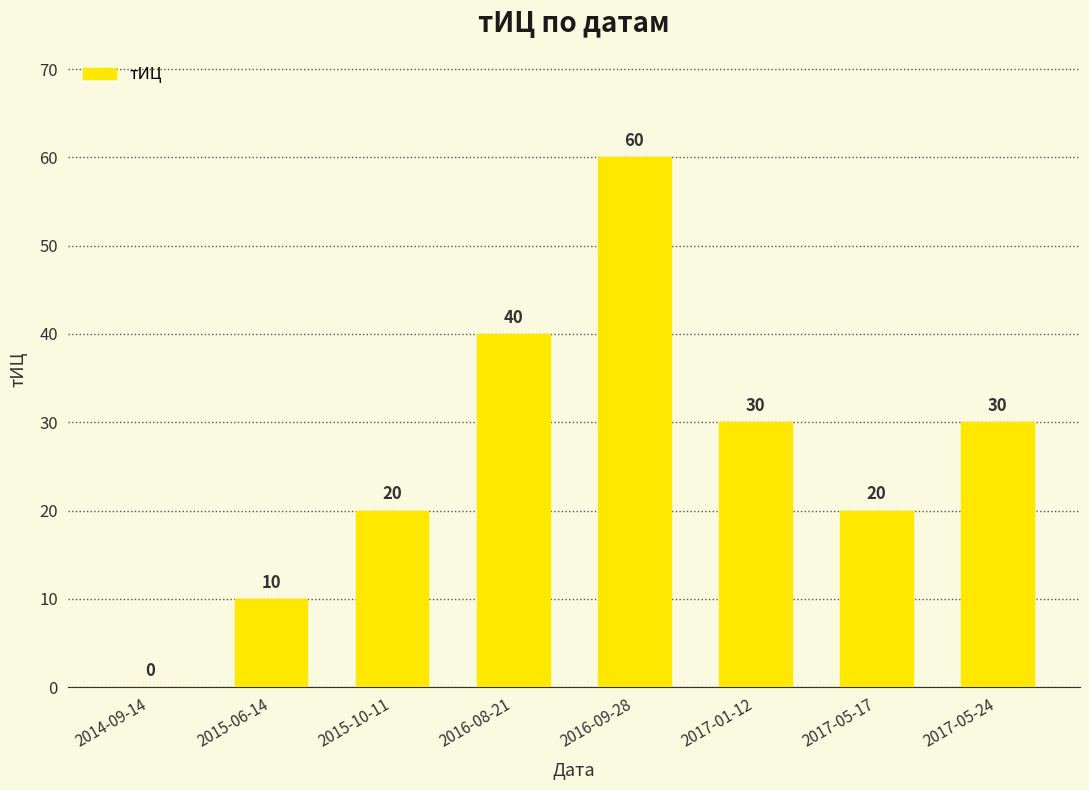

Which category has the highest value across all series?

2016-09-28